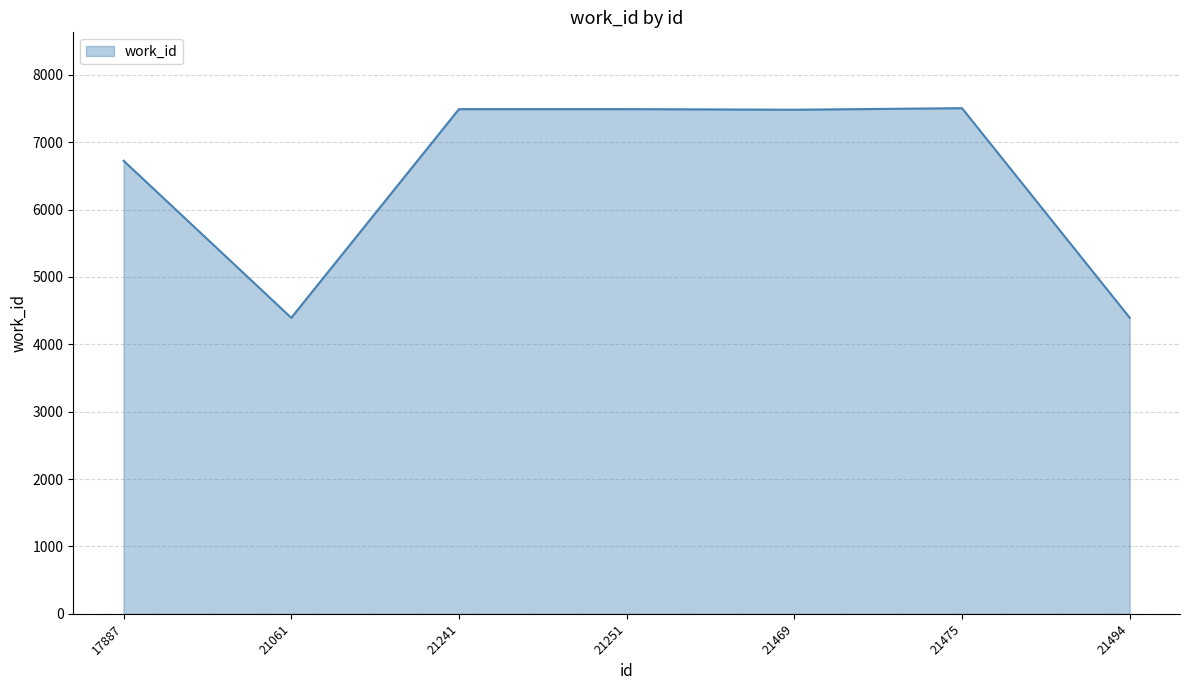

Is it true that the value at 21061 is 4393?

True